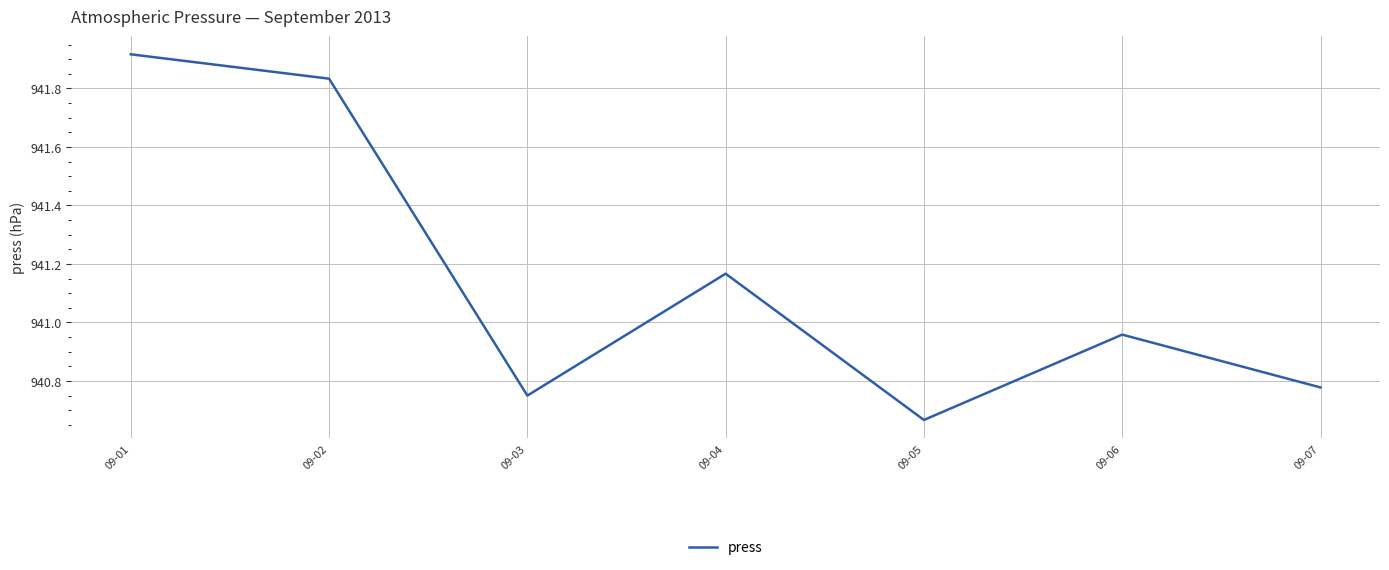

Which category has the highest value across all series?

09-01